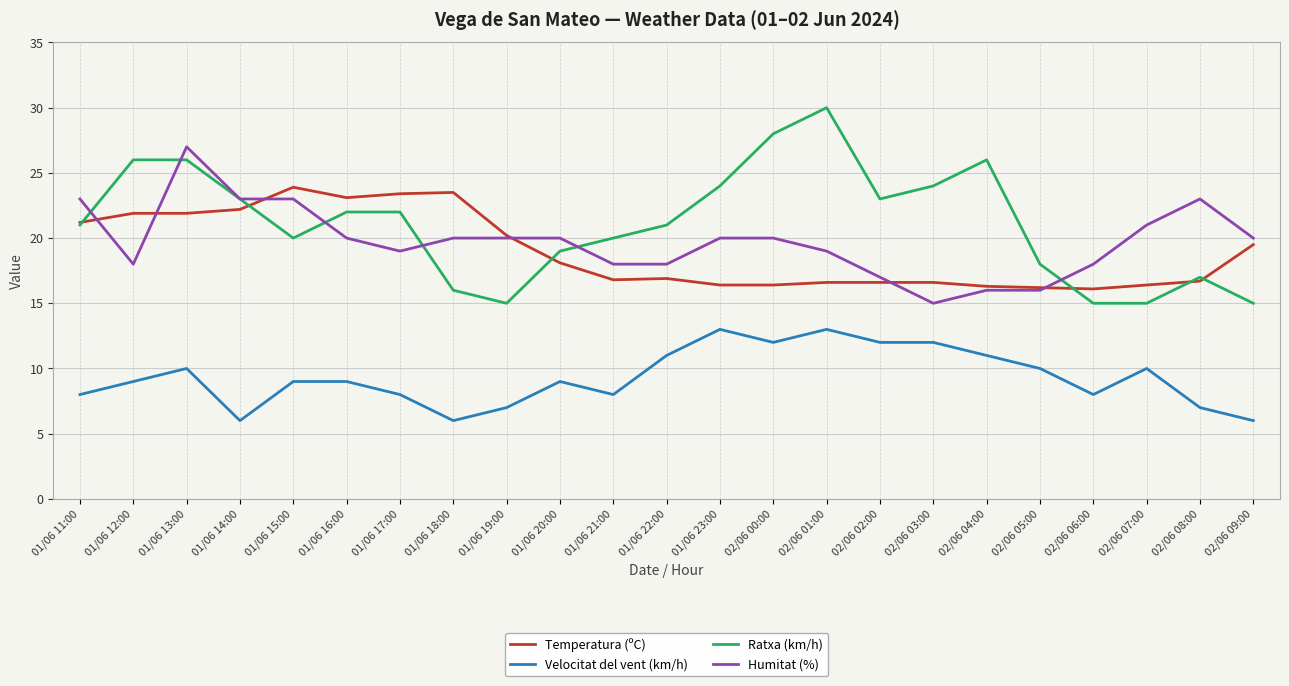

What is the minimum value shown in the chart?

6.0